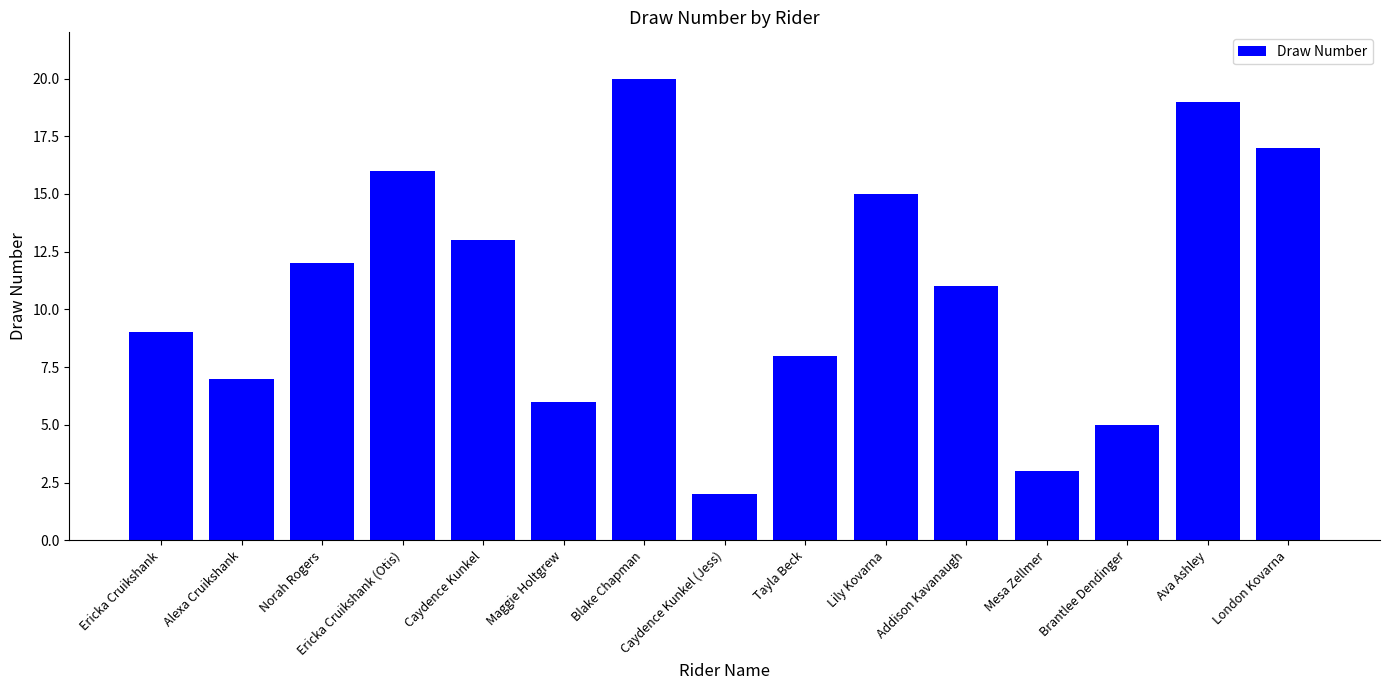

List the labels in order of value, largest first.

Blake Chapman, Ava Ashley, London Kovarna, Ericka Cruikshank (Otis), Lily Kovarna, Caydence Kunkel, Norah Rogers, Addison Kavanaugh, Ericka Cruikshank, Tayla Beck, Alexa Cruikshank, Maggie Holtgrew, Brantlee Dendinger, Mesa Zellmer, Caydence Kunkel (Jess)